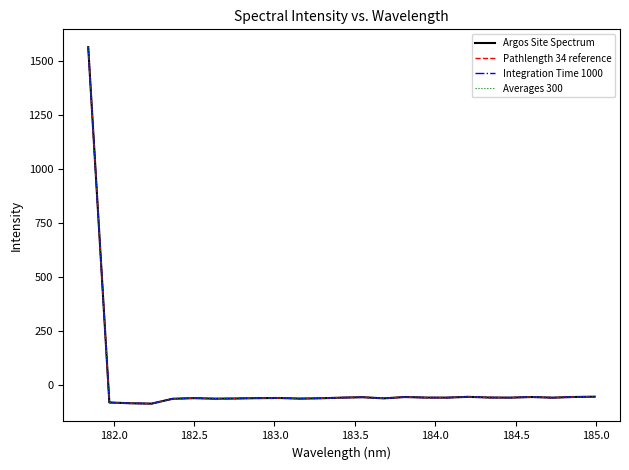

Does the chart display data point markers on the line(s)?

No